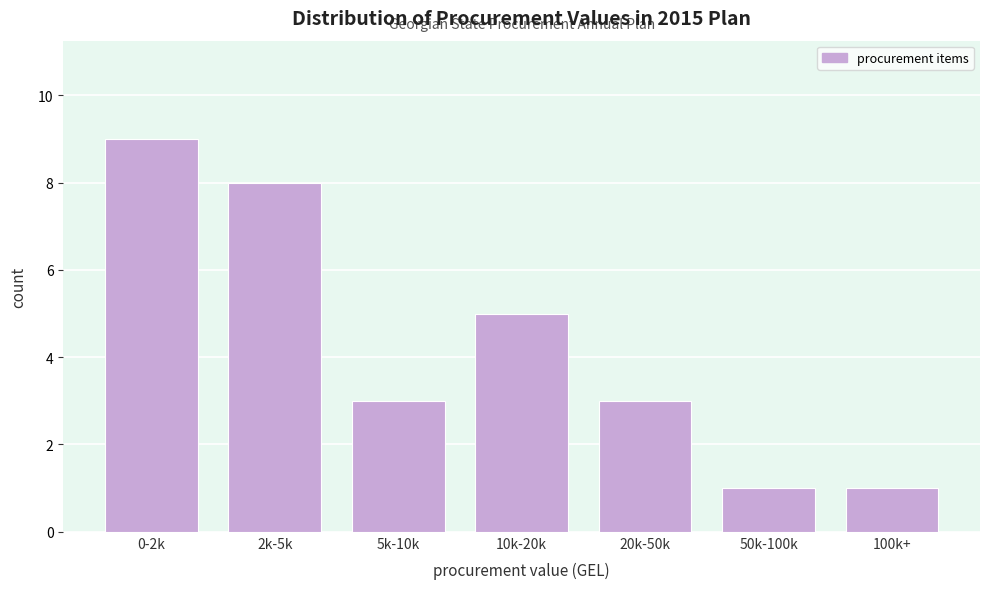

Reading right to left, transcribe all the data shown in this chart.

1	1	3	5	3	8	9